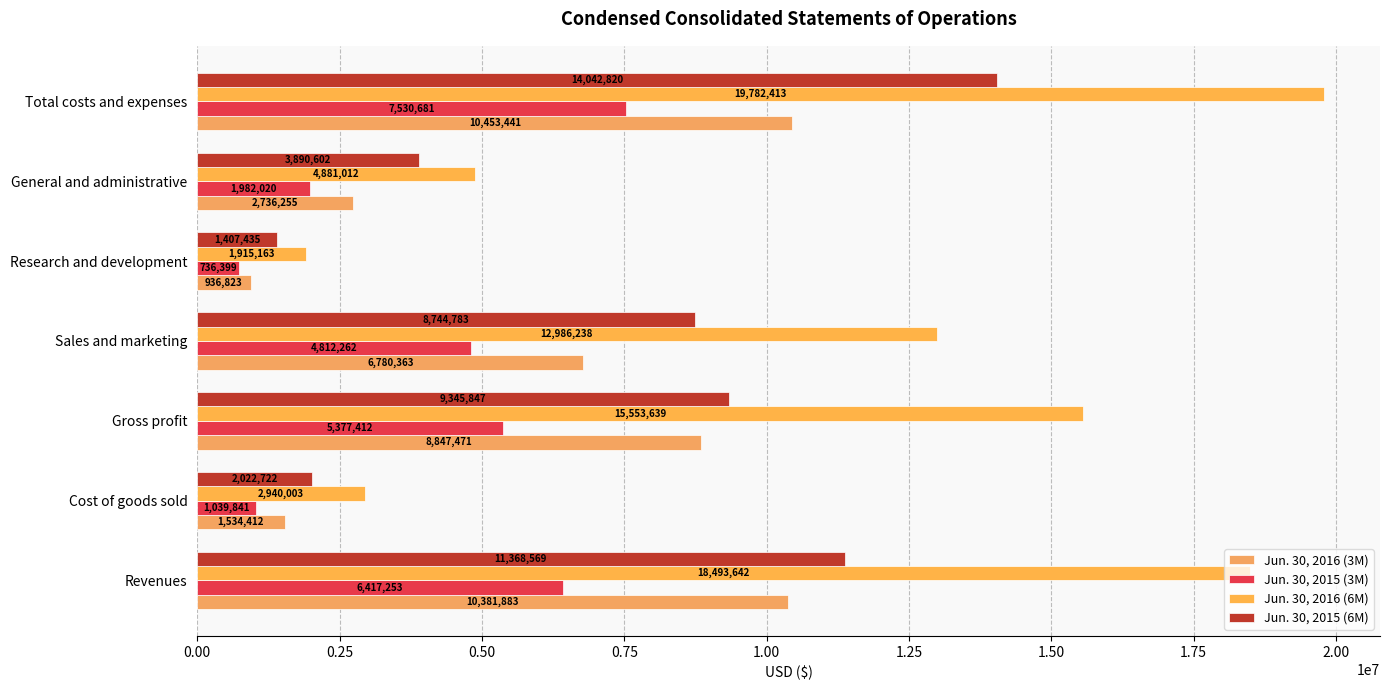

What position from the left is Research and development?

5